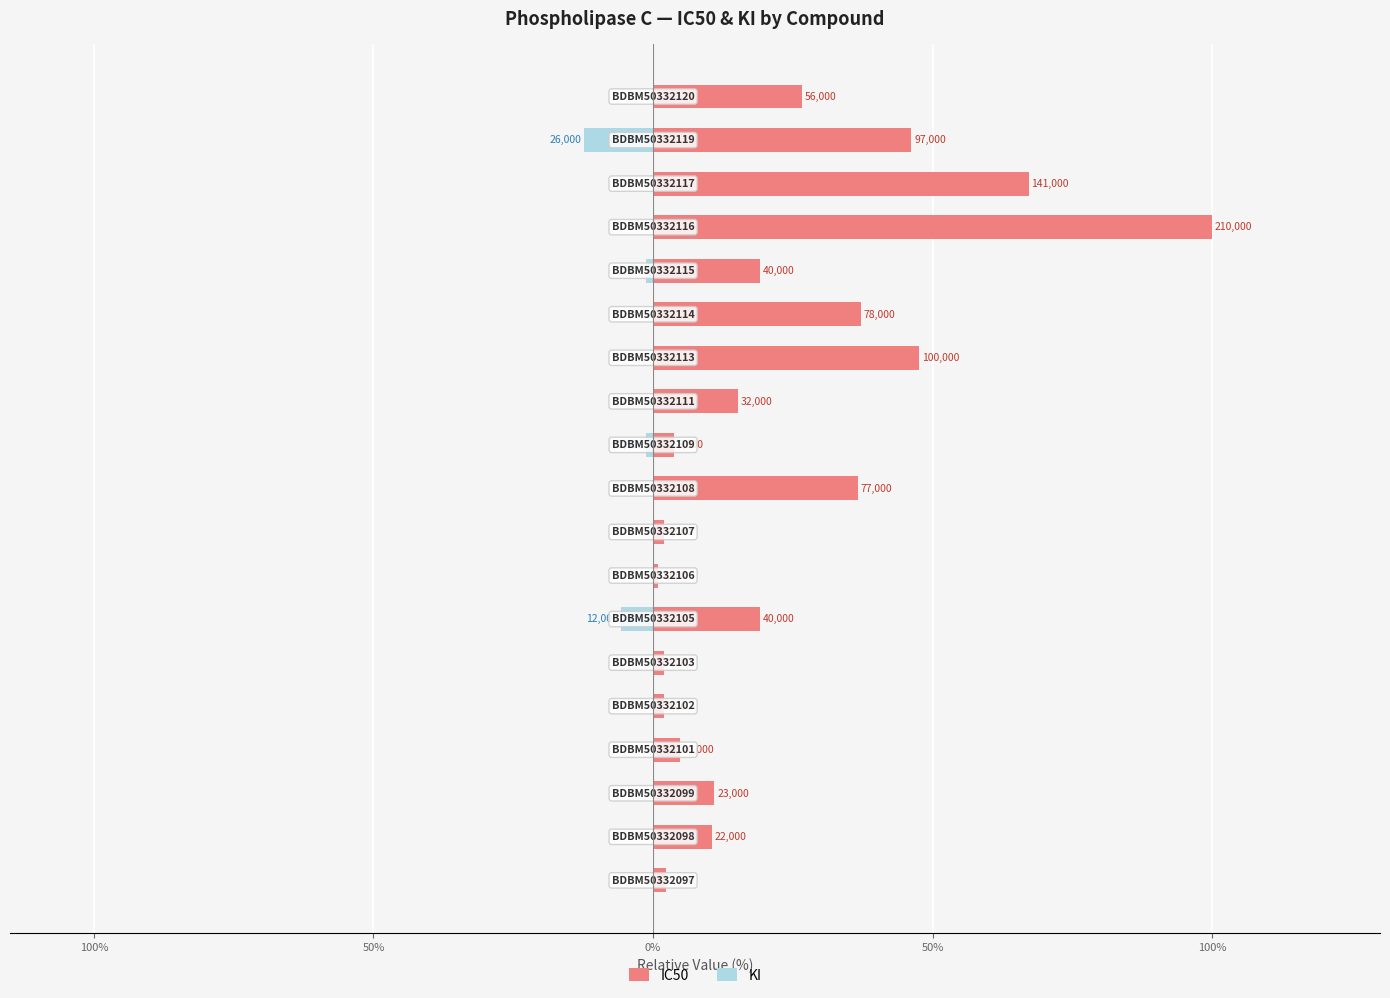

Count the number of data series in this chart.

2